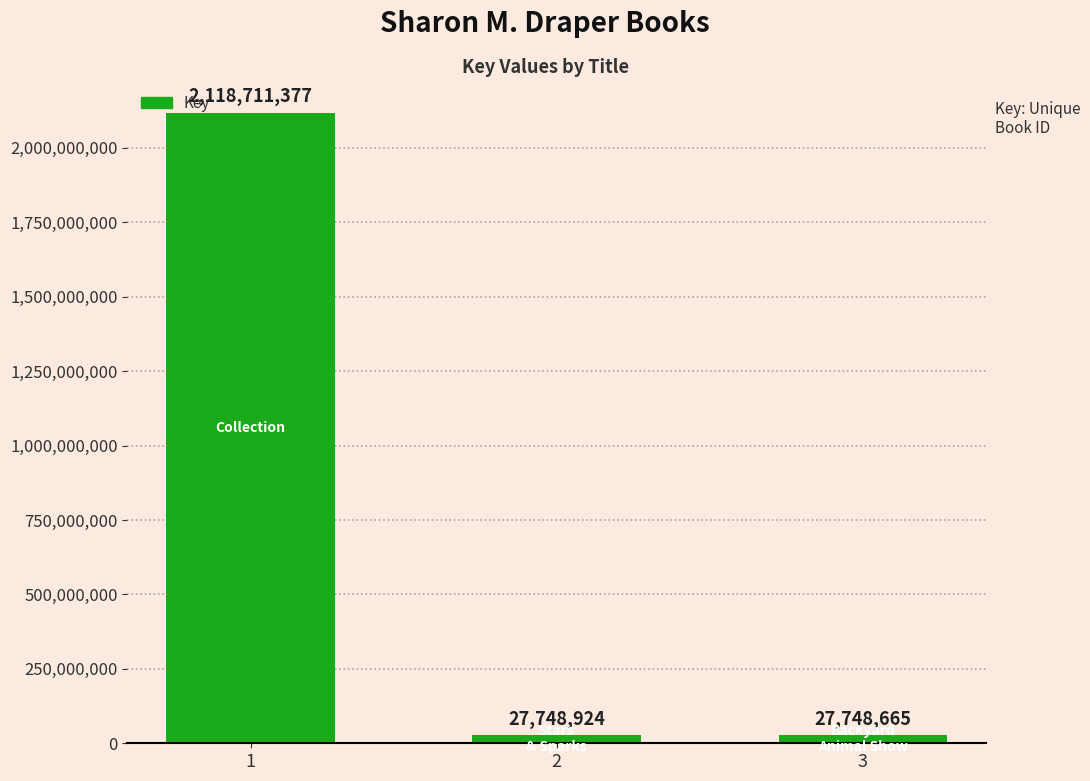

What is the difference between the second highest and minimum values?

259